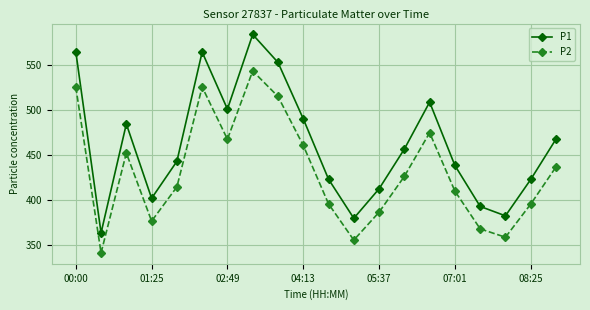

Which series has the largest range (max minus min)?

P1